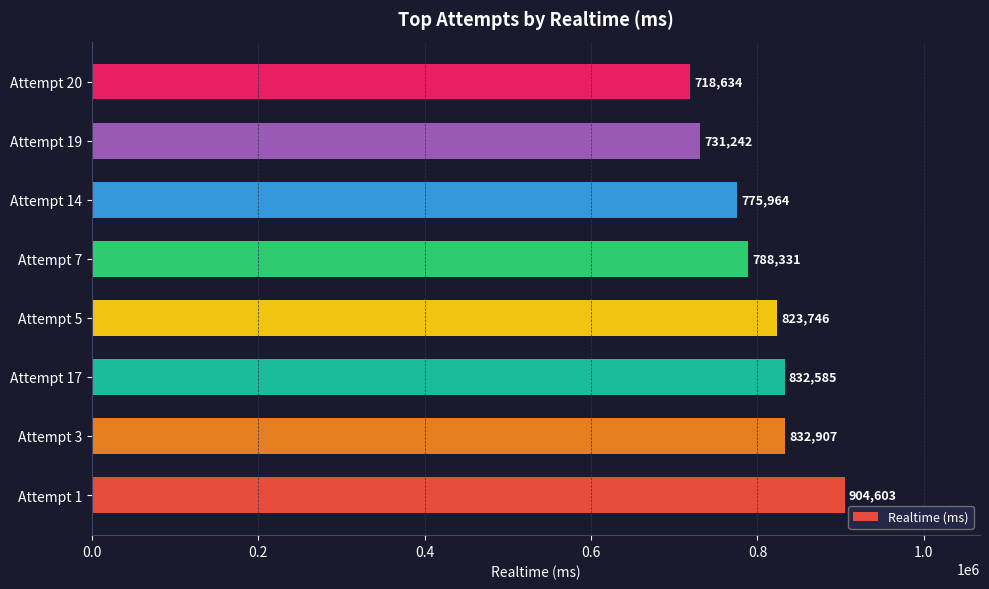

What is the minimum value shown in the chart?

718634